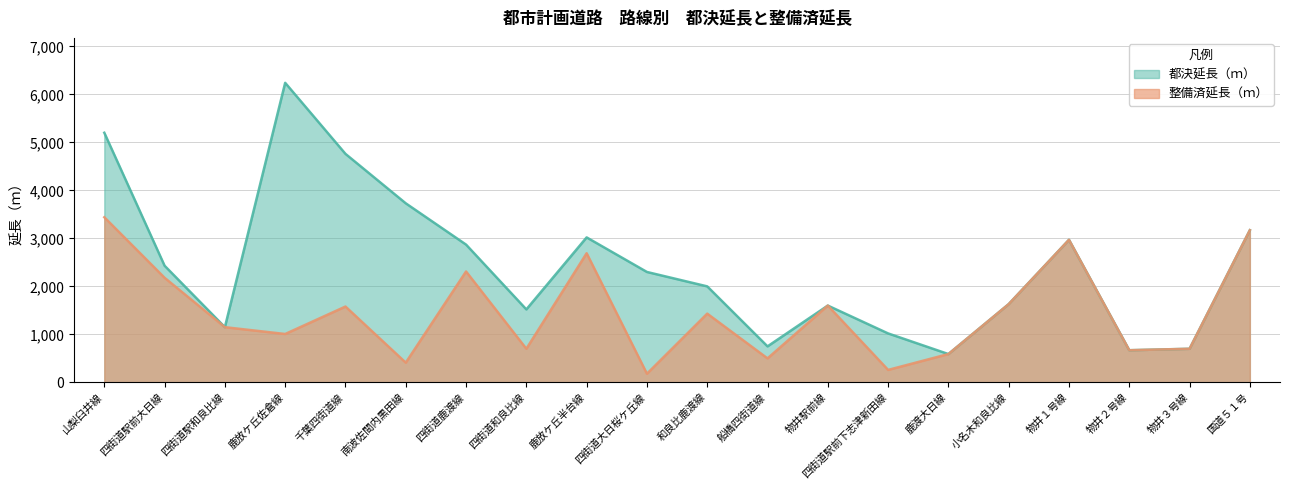

What are all the series names shown in the legend?

都決延長（ｍ）, 整備済延長（ｍ）